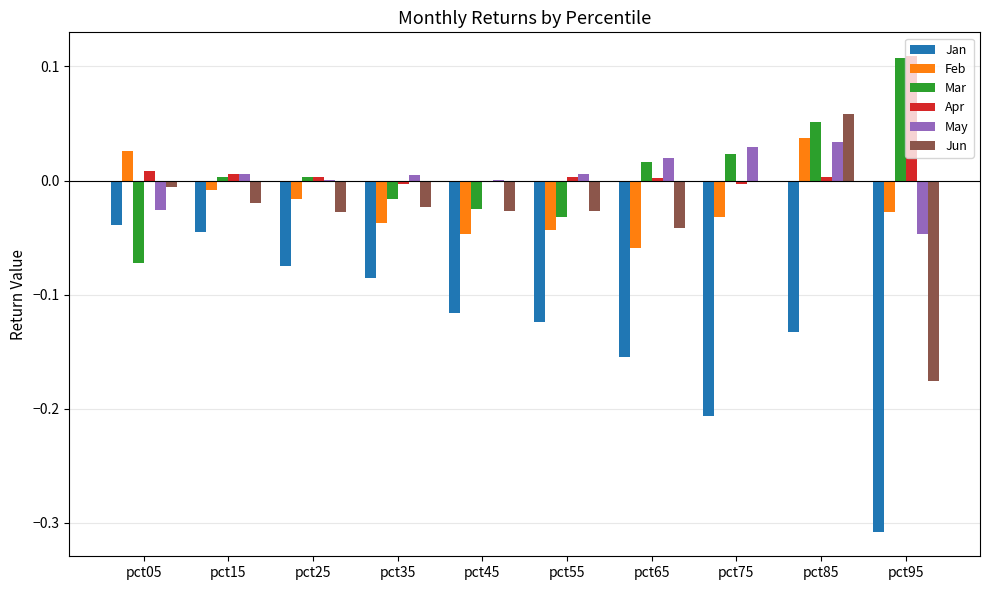

At which category does the chart reach its peak across all series?

pct95